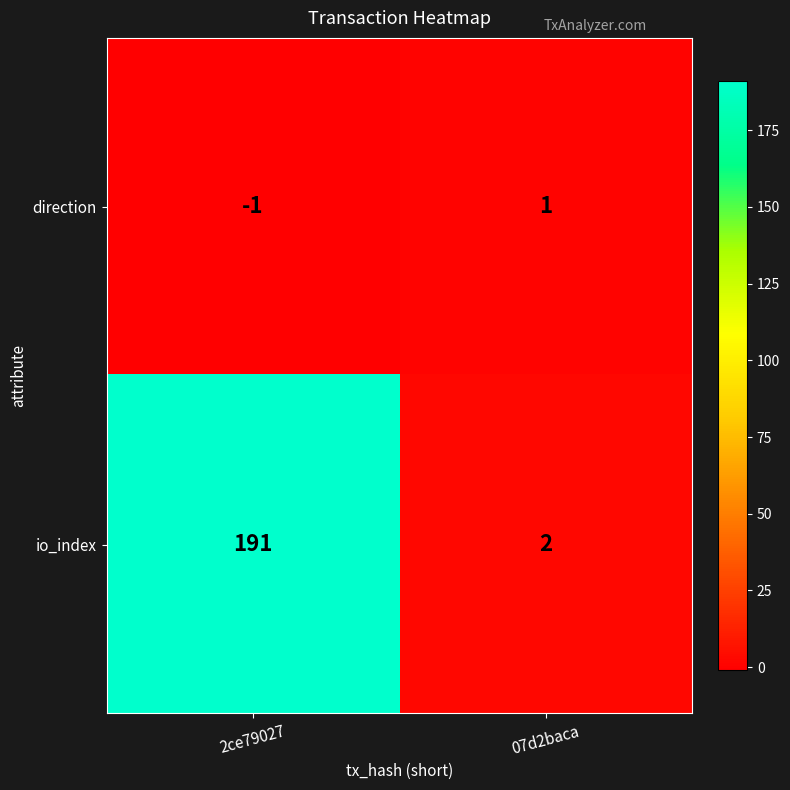

At how many categories does at least one series exceed 75?

1